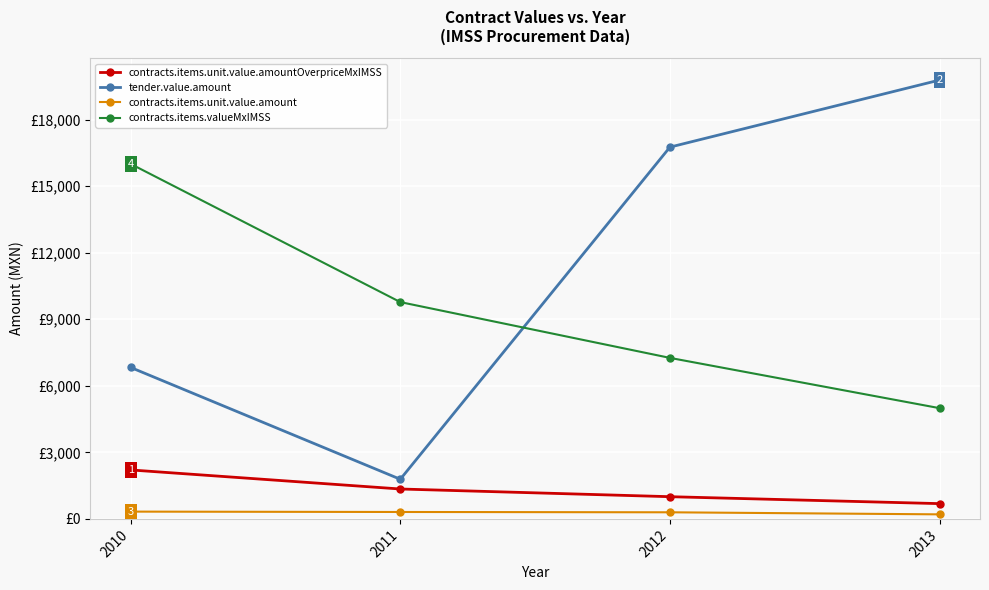

At which category does the chart reach its peak across all series?

2013